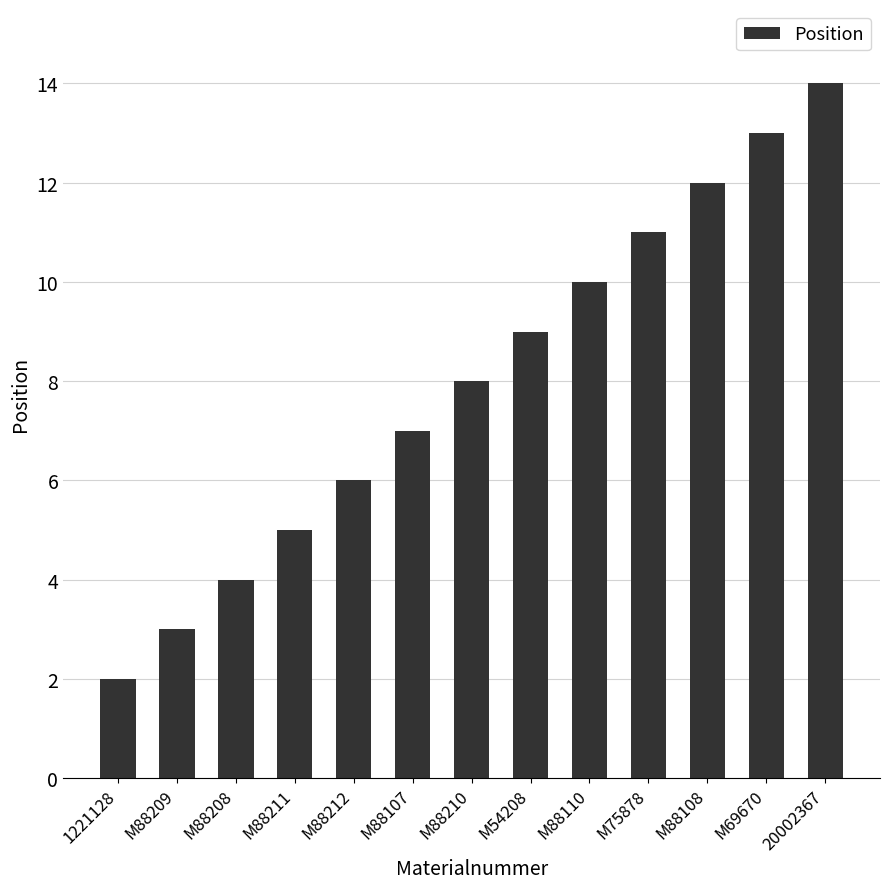

Does the chart contain stacked bars?

No